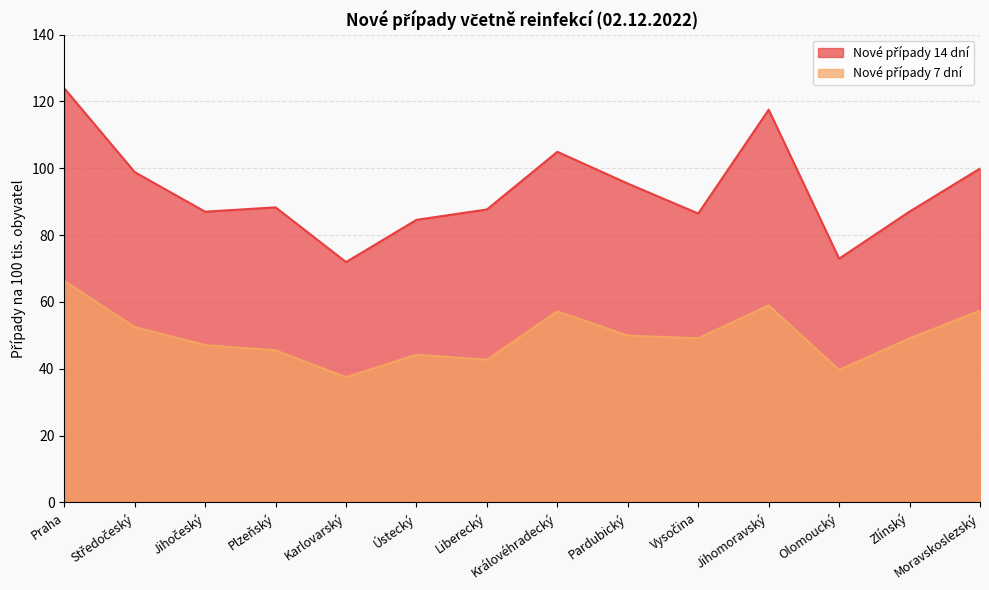

What is the sum of all Nové případy 14 dní values?

1306.7